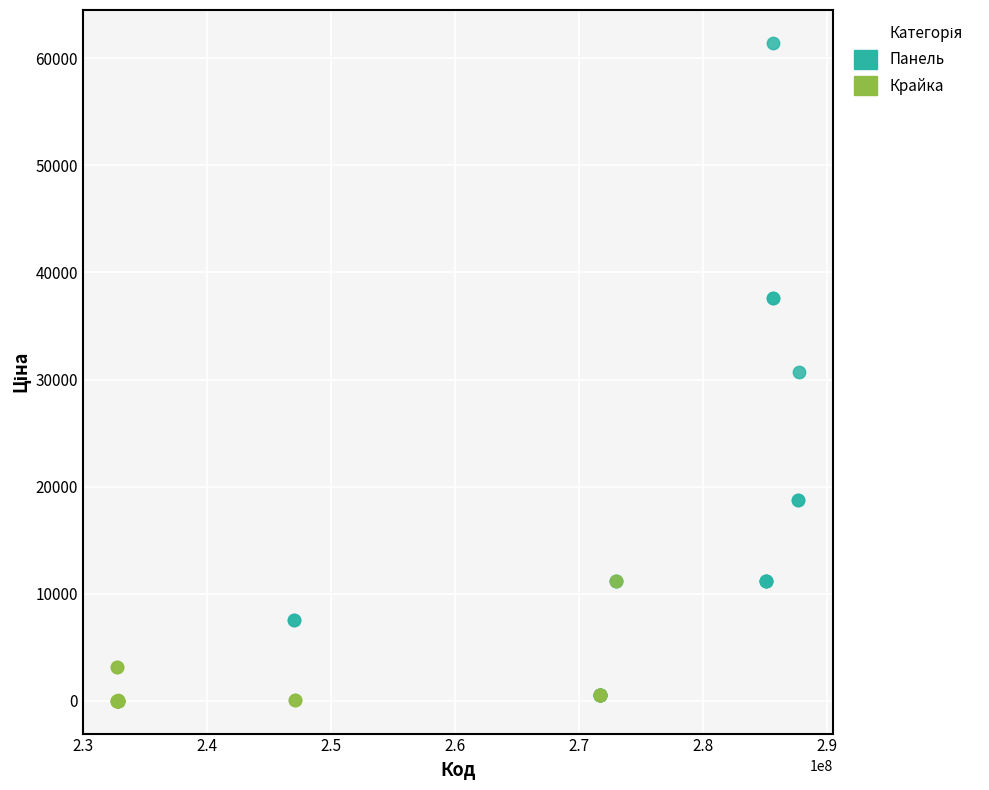

Which series has the largest Y range (max minus min)?

Панель